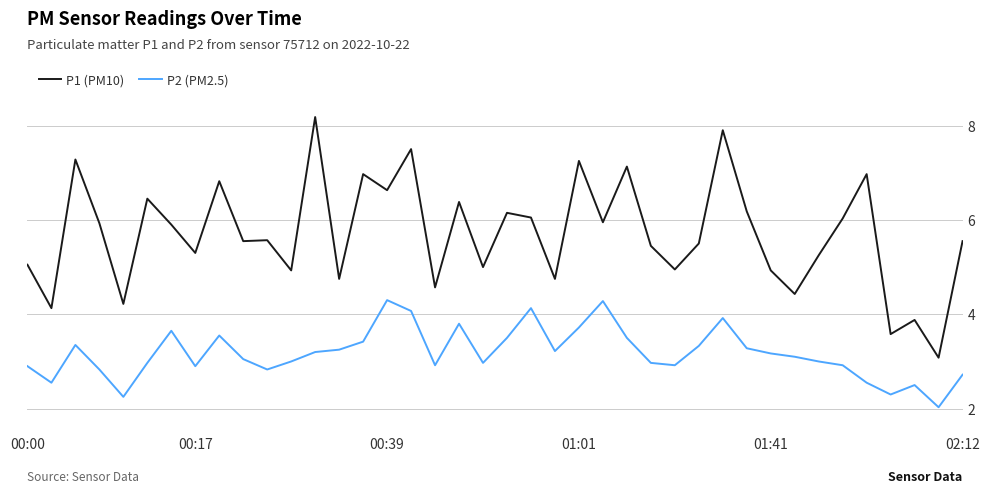

List the series in order of their peak value, lowest first.

P2 (PM2.5), P1 (PM10)